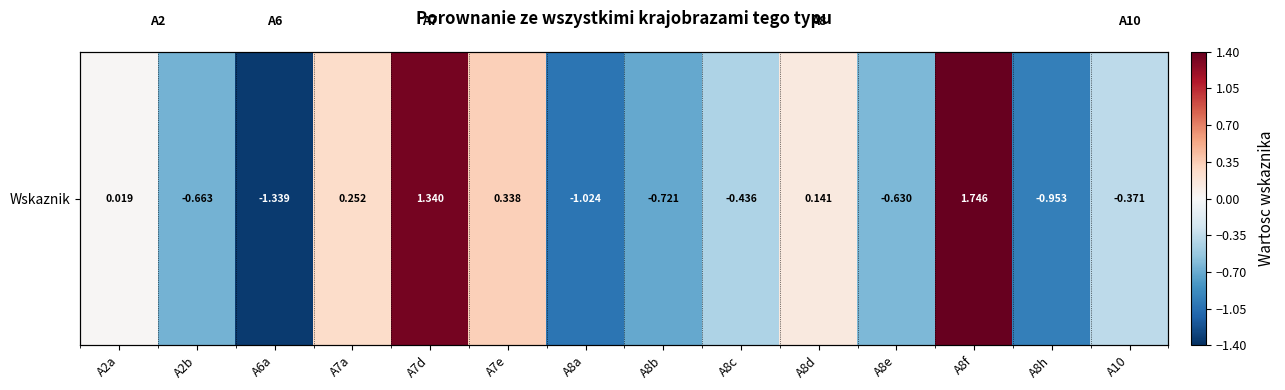

Which category has the lowest value across all series?

A6a